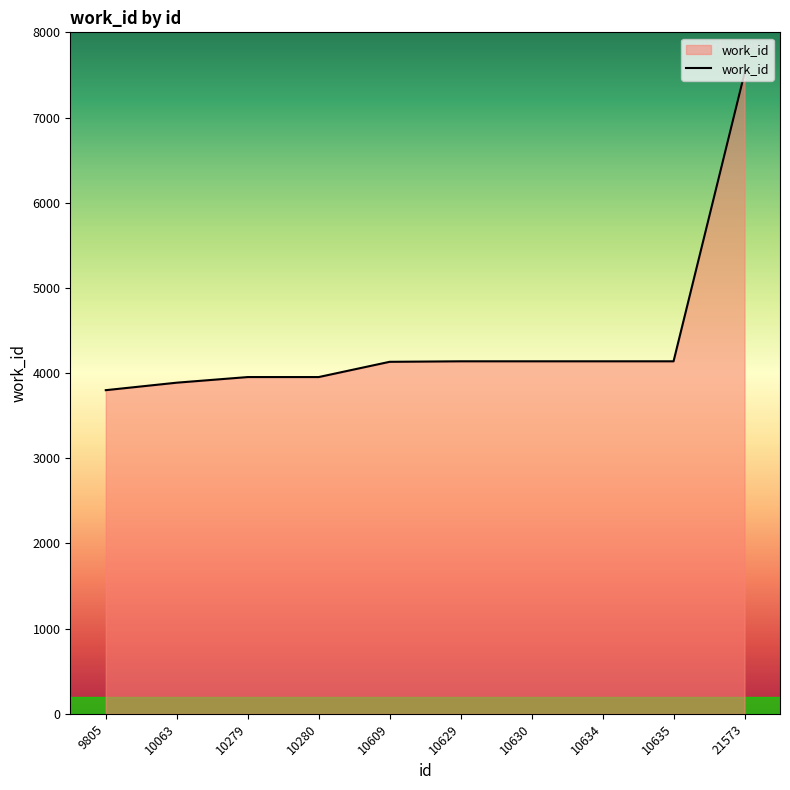

The chart shows a value of 3799 at 9805. True or false?

True